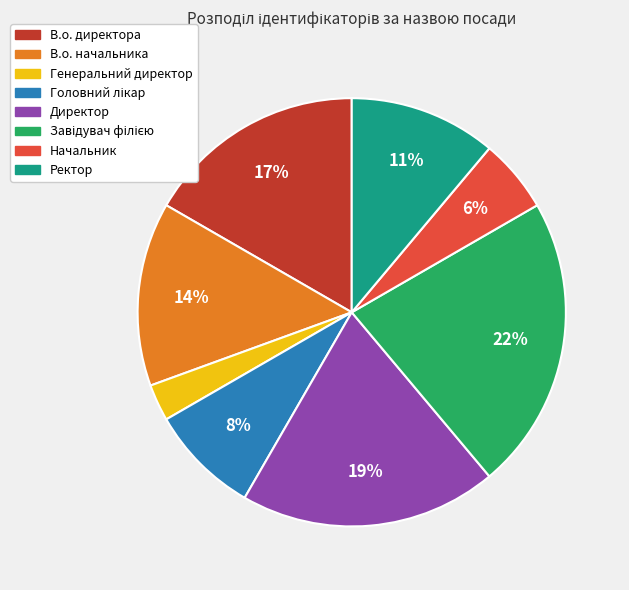

Is Ректор the majority of the pie?

No